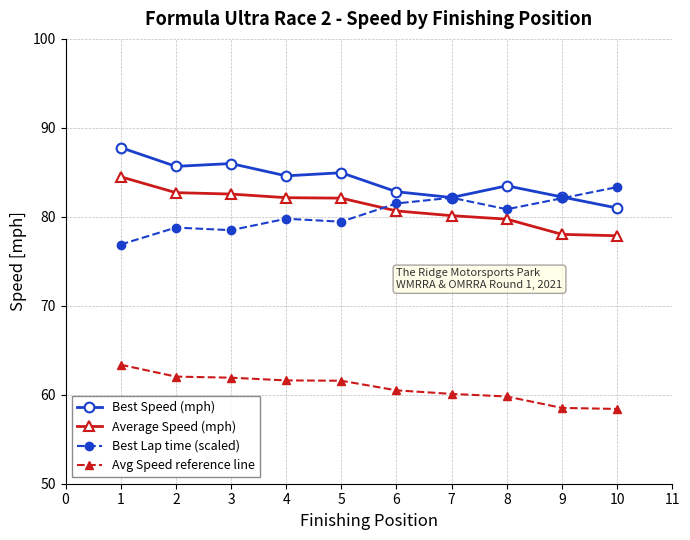

What is the difference between the highest and lowest values at 4?

23.0